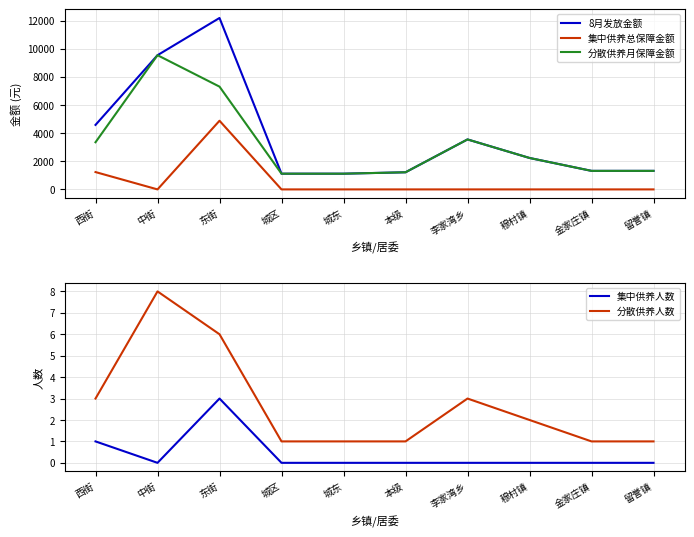

True or false: 分散供养人数 has a value of 1.0 at 西街.

False